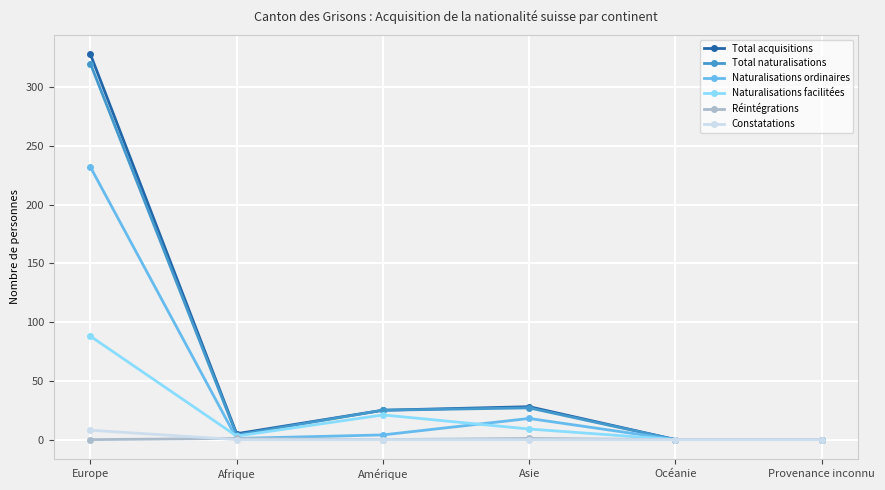

The Naturalisations facilitées series shows 88 at Europe. True or false?

True